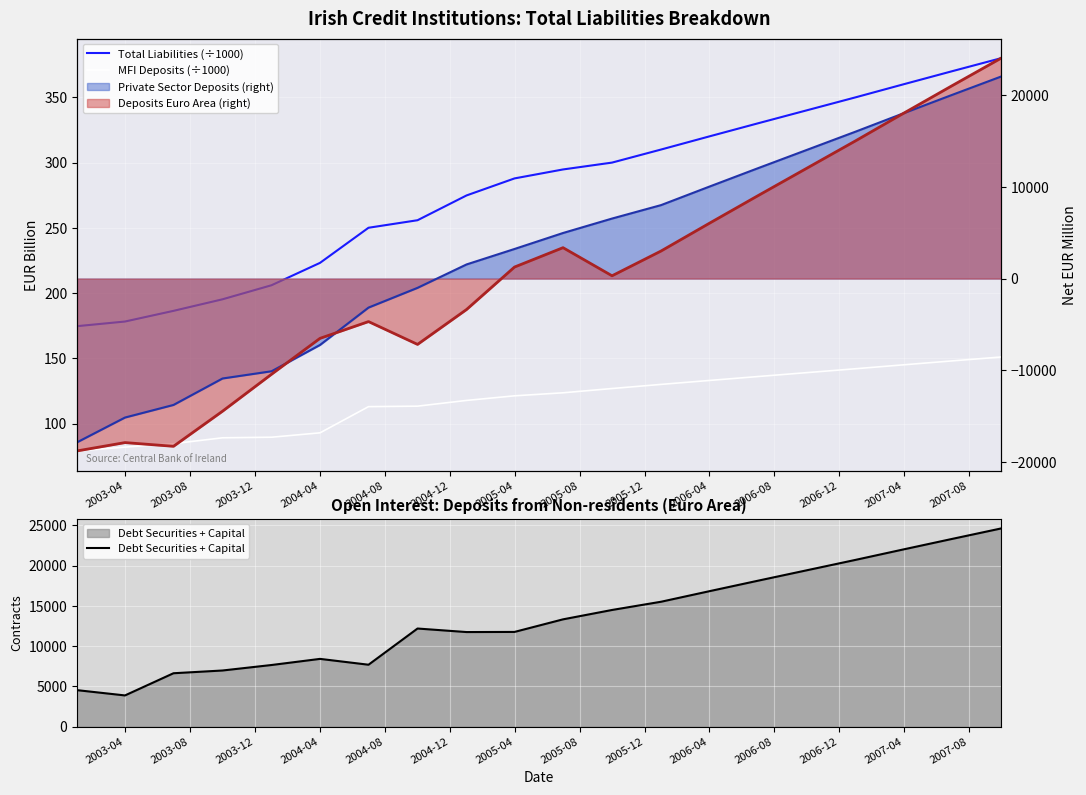

What is the maximum value for Debt Securities + Capital?

24600